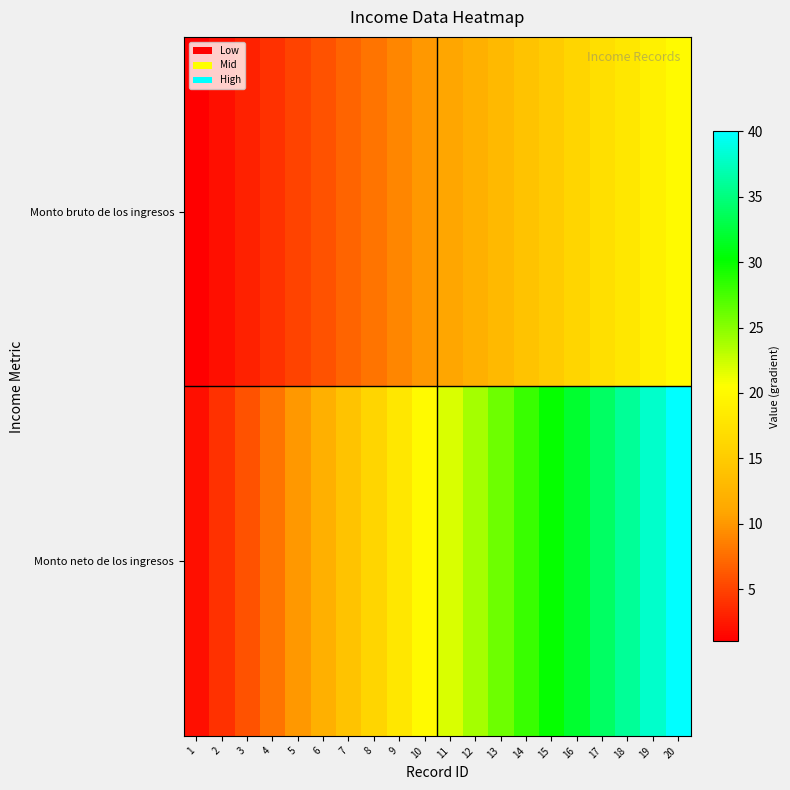

Reading left to right, list all the values displayed in this chart.

Monto bruto de los ingresos: 1=1	2=2	3=3	4=4	5=5	6=6	7=7	8=8	9=9	10=10	11=11	12=12	13=13	14=14	15=15	16=16	17=17	18=18	19=19	20=20
Monto neto de los ingresos: 1=2	2=4	3=6	4=8	5=10	6=12	7=14	8=16	9=18	10=20	11=22	12=24	13=26	14=28	15=30	16=32	17=34	18=36	19=38	20=40